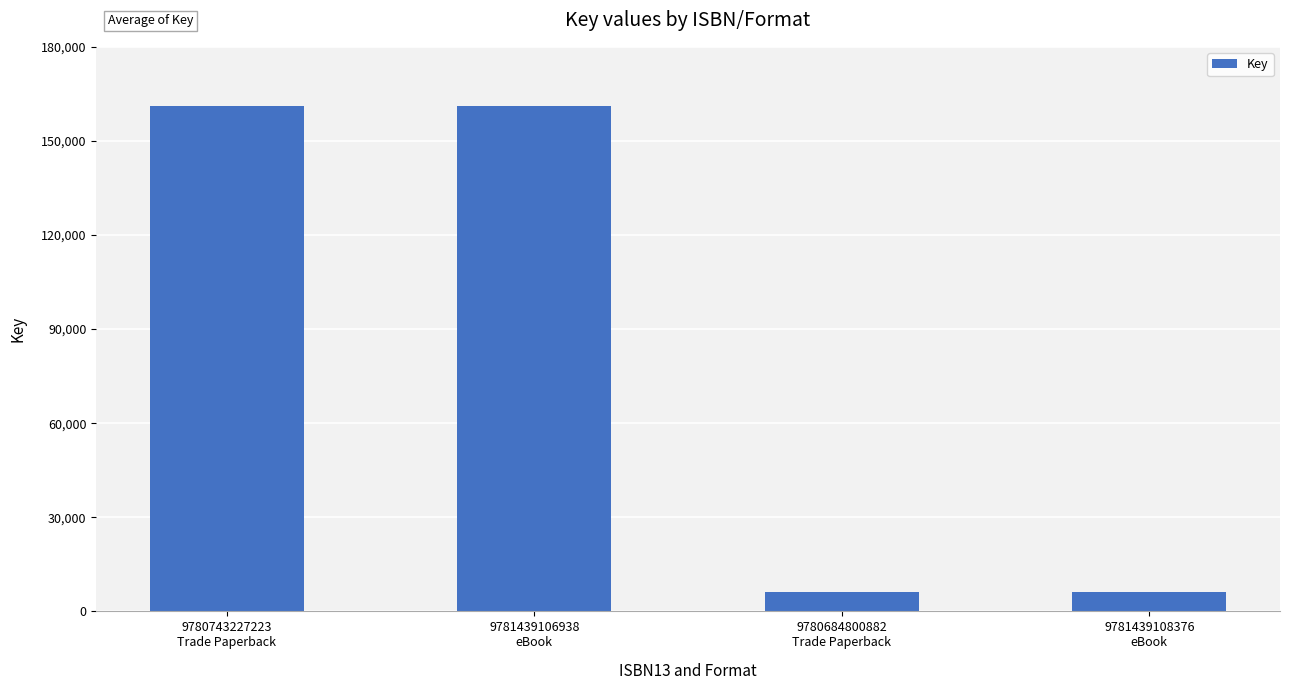

Between 9781439106938
eBook and 9780684800882
Trade Paperback, which is larger?

9781439106938
eBook